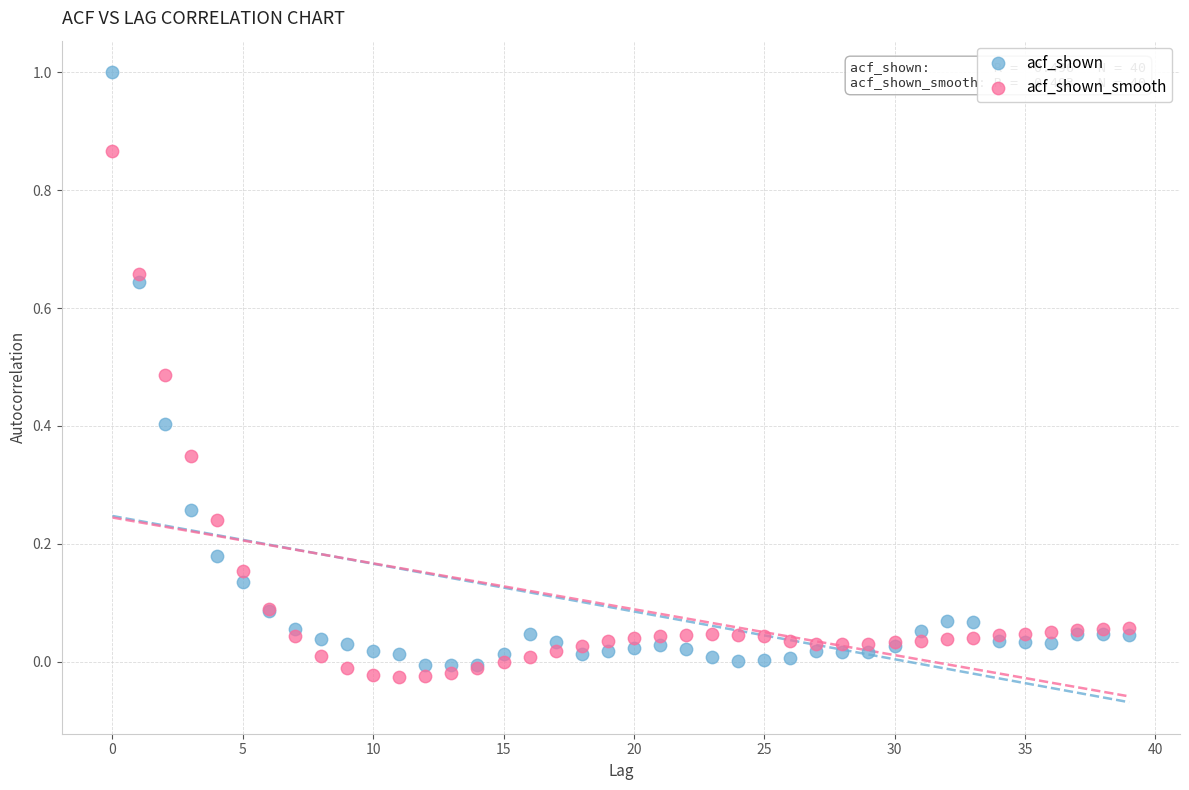

Which series has the largest Y range (max minus min)?

acf_shown